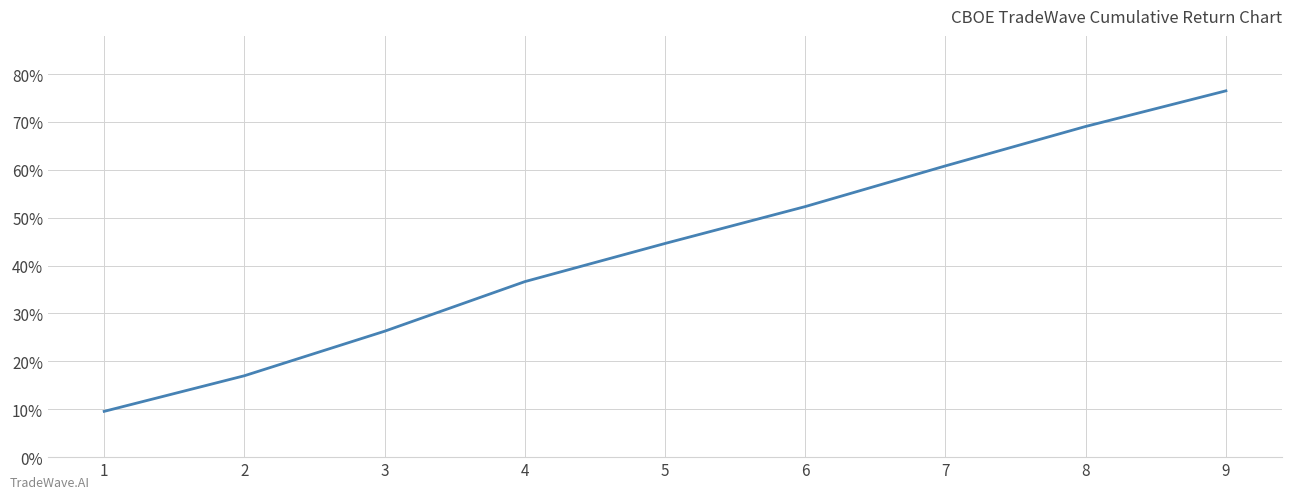

What is the change in value from 1 to 2?

+7.4